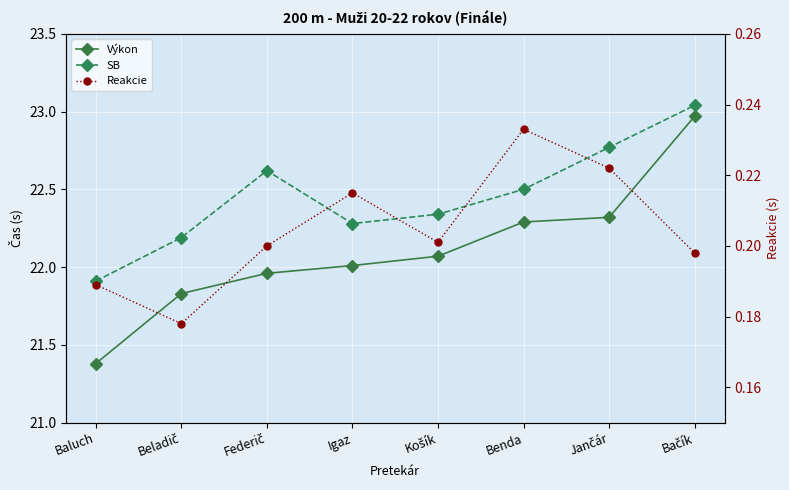

Which category has the highest value across all series?

Bačík